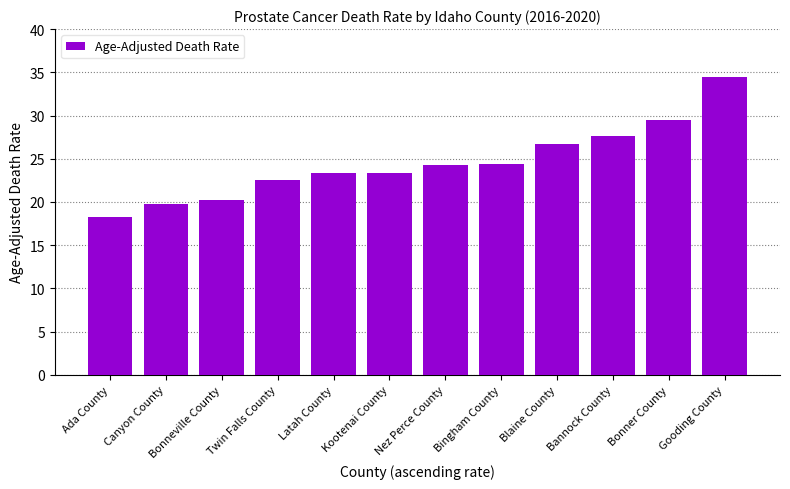

The chart shows a value of 13.4 at Bonneville County. True or false?

False